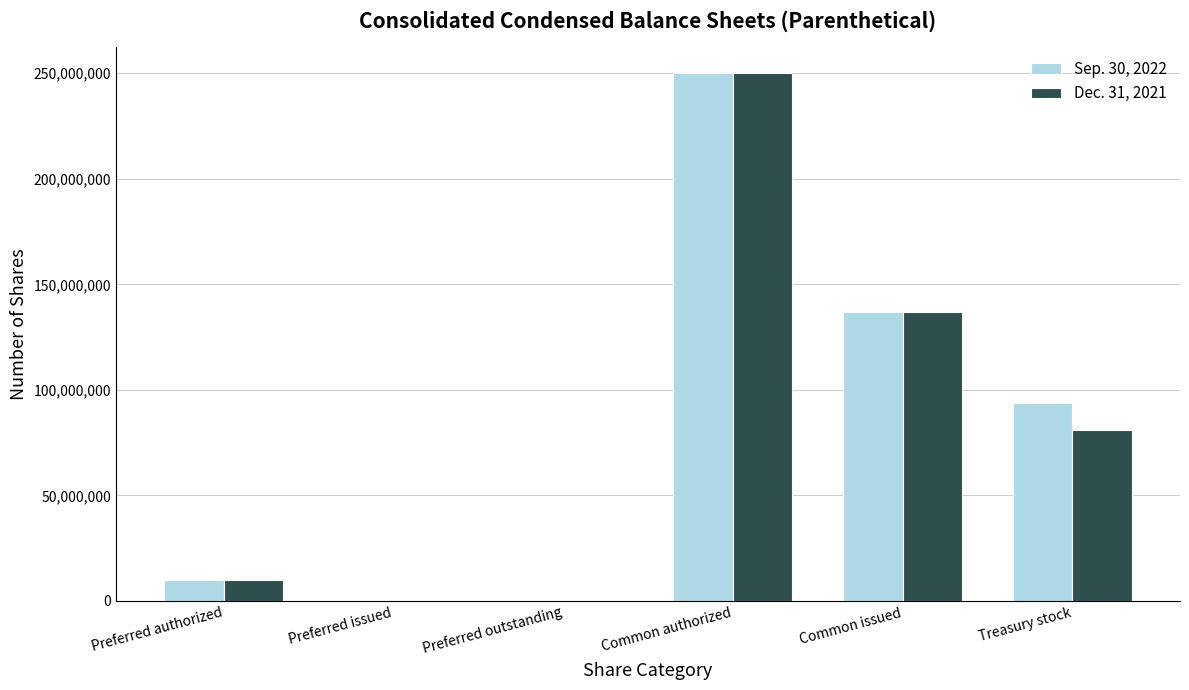

What is the difference between the Sep. 30, 2022 values at Preferred outstanding and Treasury stock?

94000000